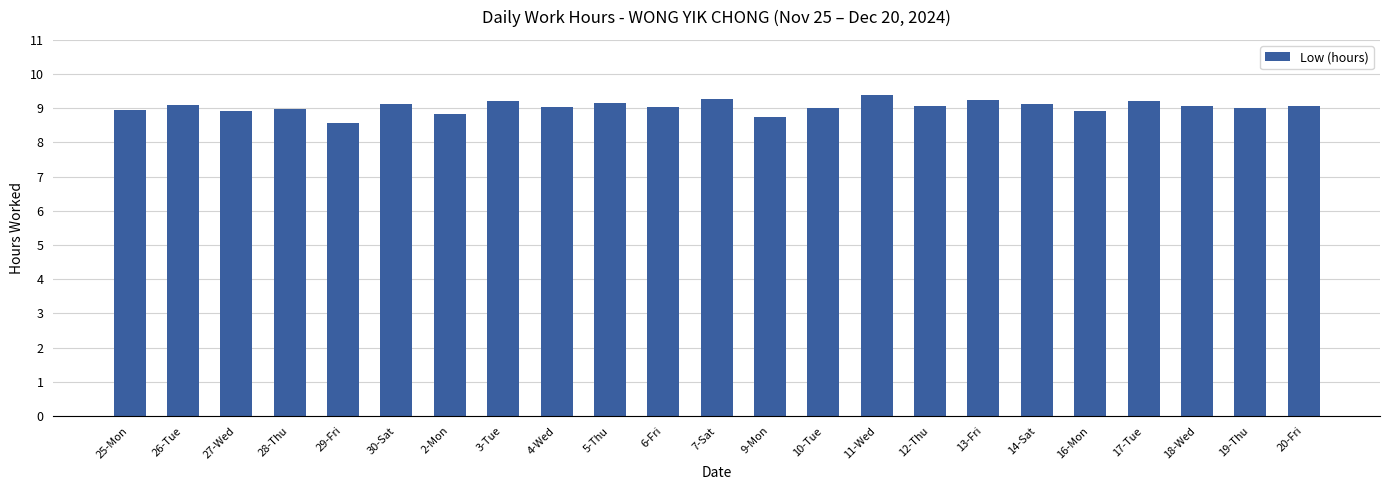

What is the label of the 12th bar from the left?

7-Sat